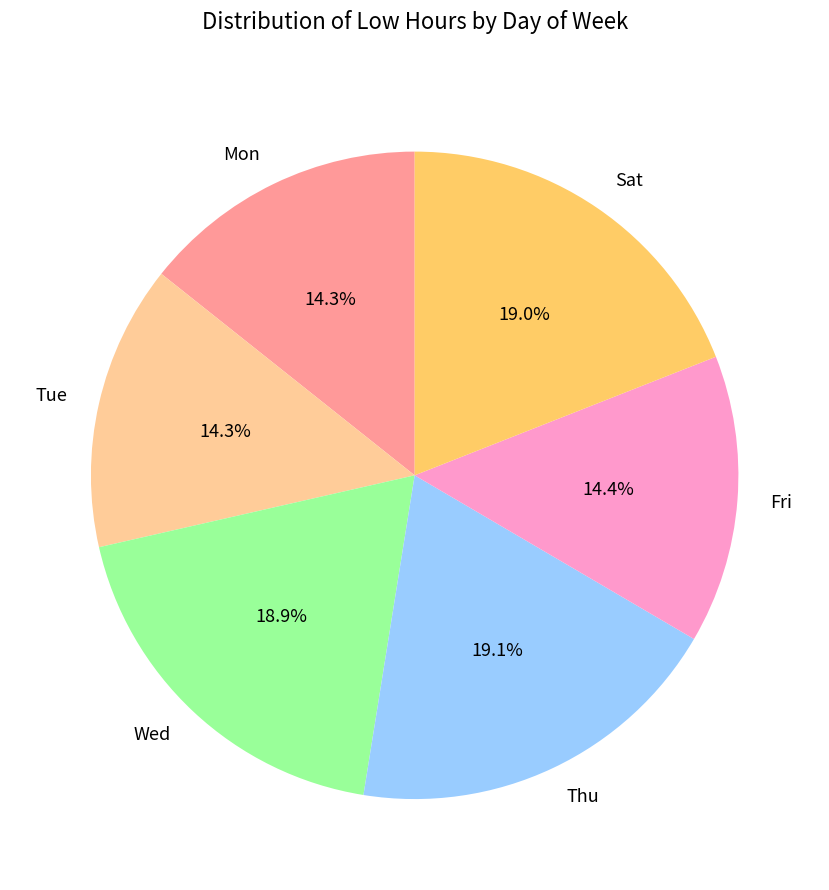

What is the total percentage of Sat and Mon?

33.3%